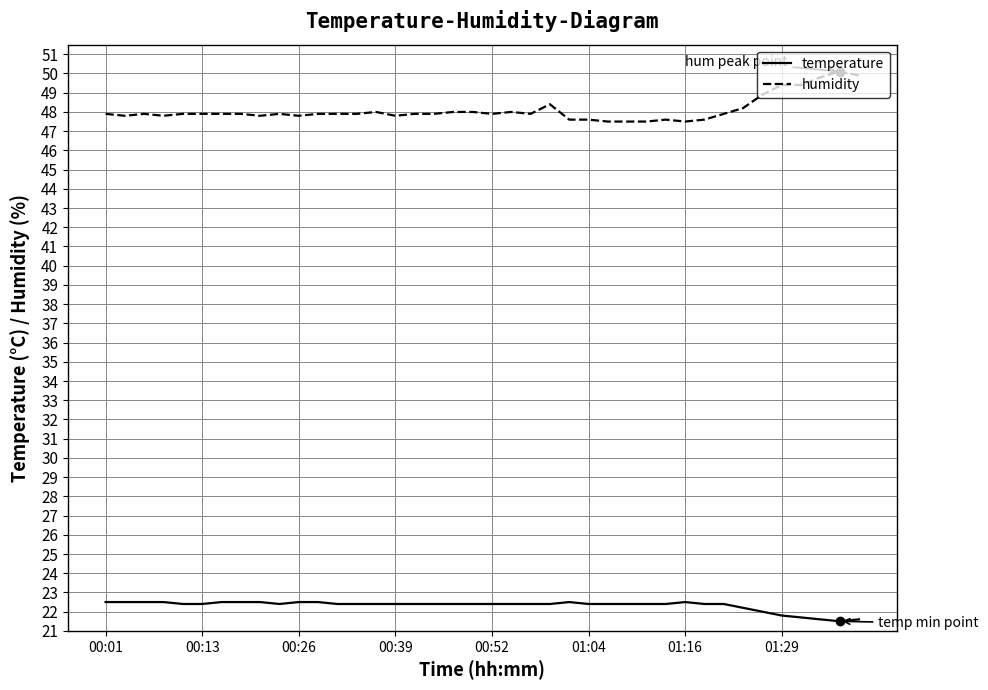

Which series has the largest total across all categories?

humidity